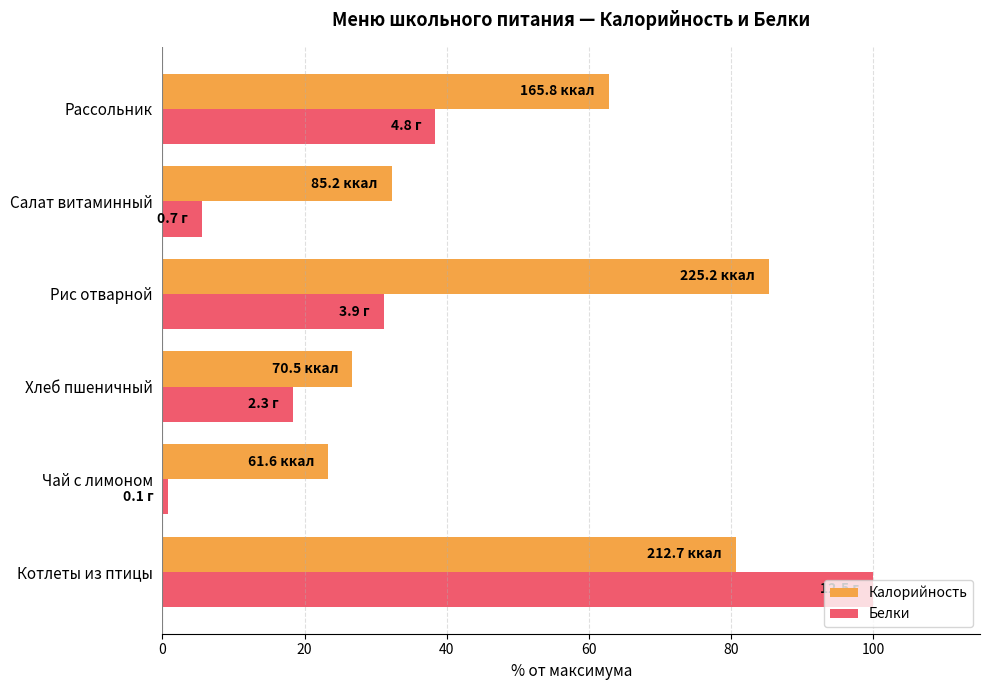

What is the greatest value displayed?

100.0